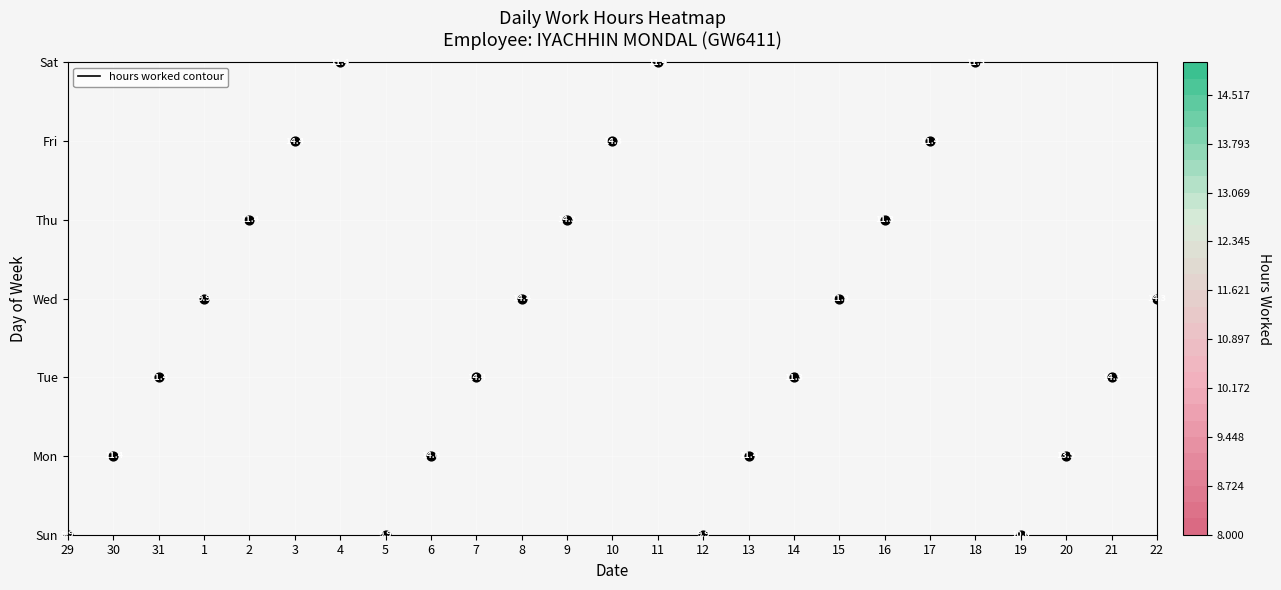

Between Tue and Sun, which is larger?

Sun